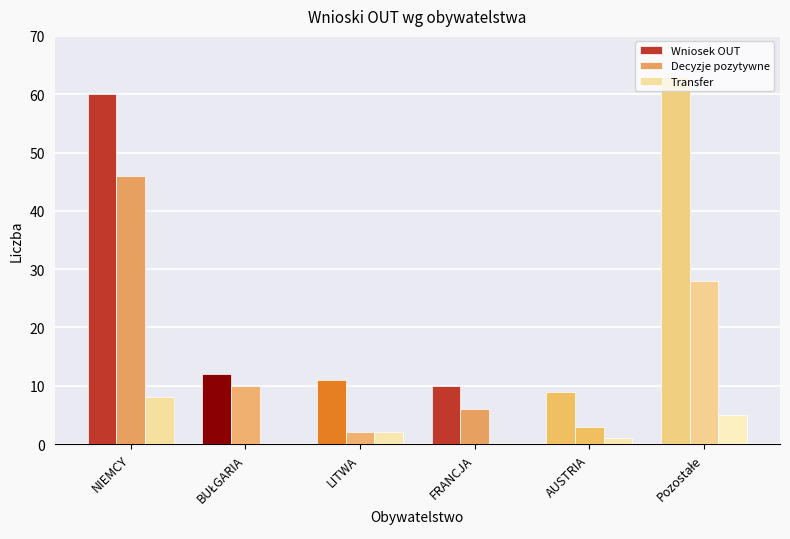

What position from the right is LITWA?

4